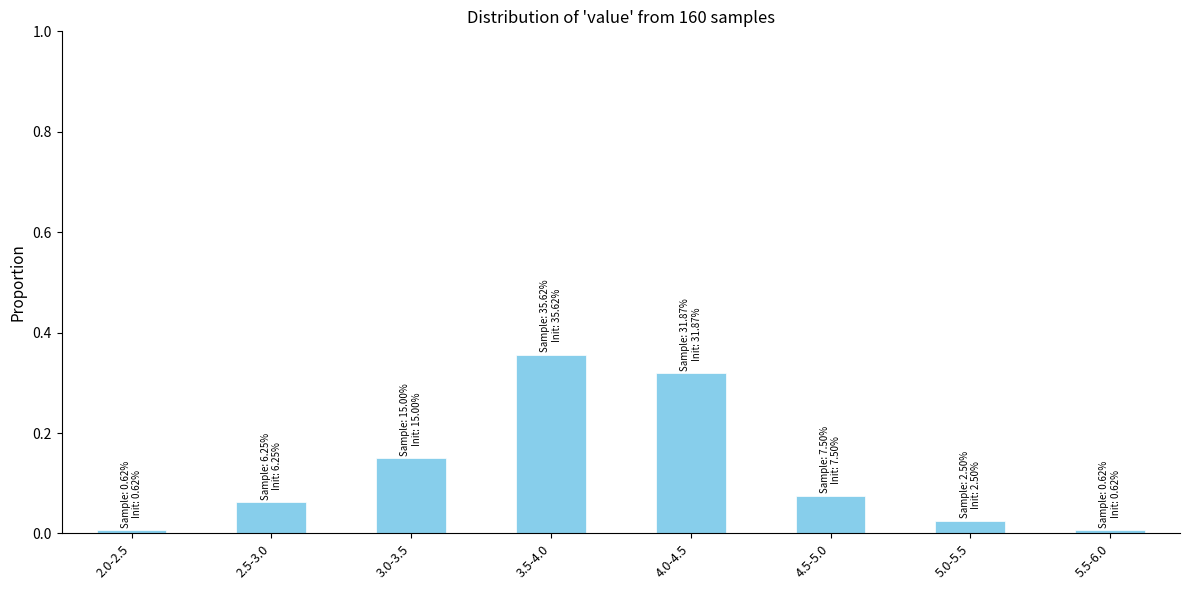

Which has a higher value, 4.5-5.0 or 4.0-4.5?

4.0-4.5